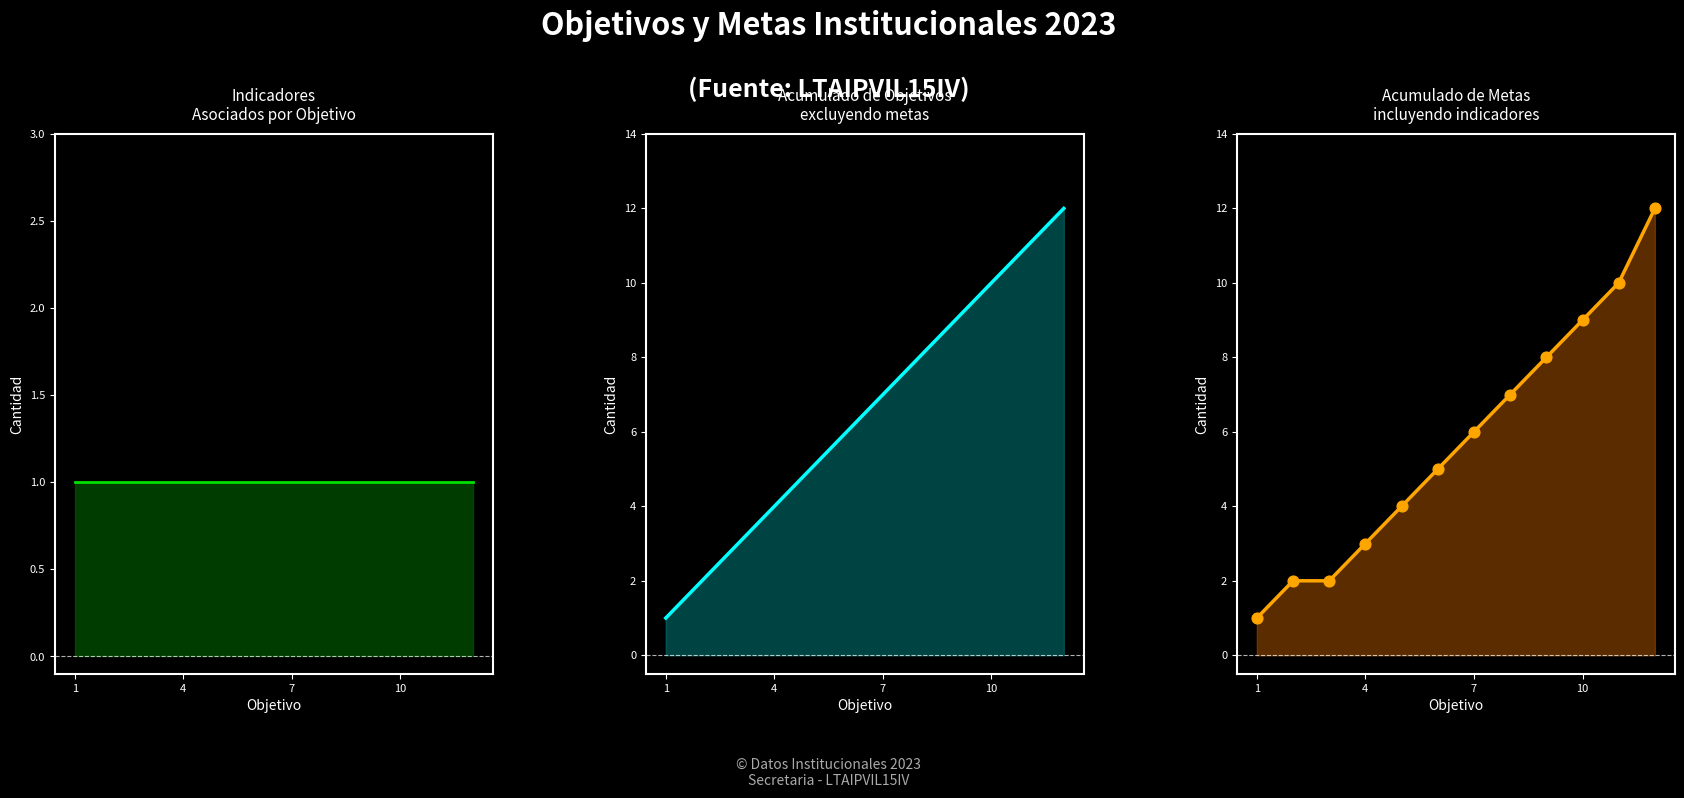

Is the value of Acumulado objetivos at 10 greater than the value of Acumulado total at 5?

No